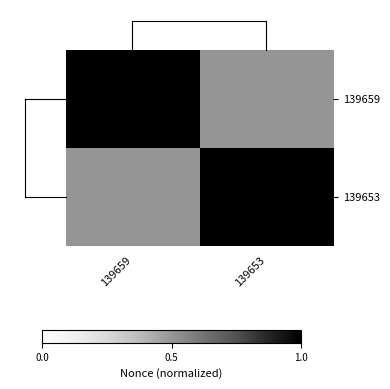

Which label corresponds to the largest value in the chart?

139659